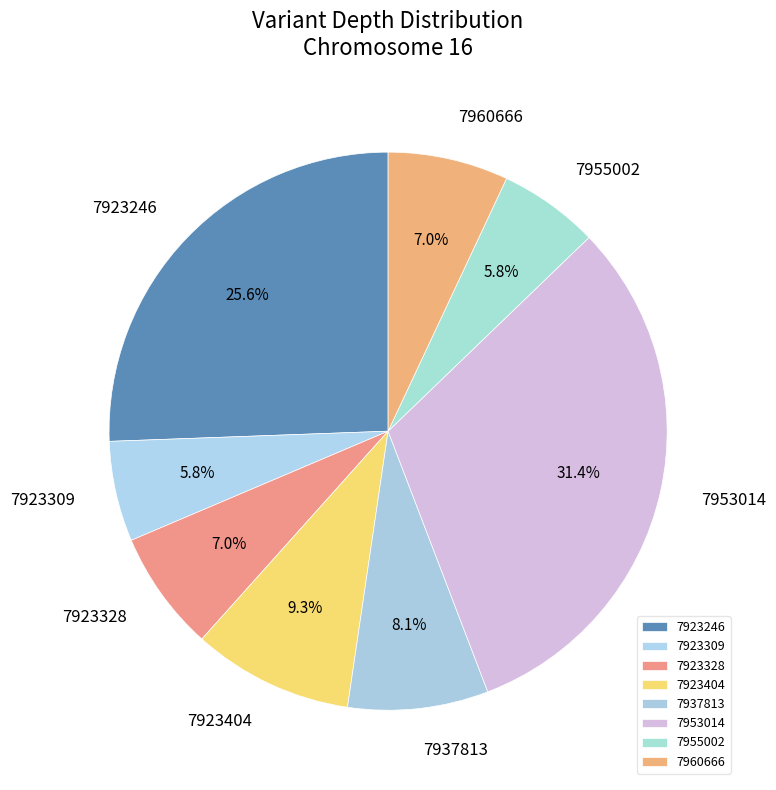

Which slice is the largest?

7953014